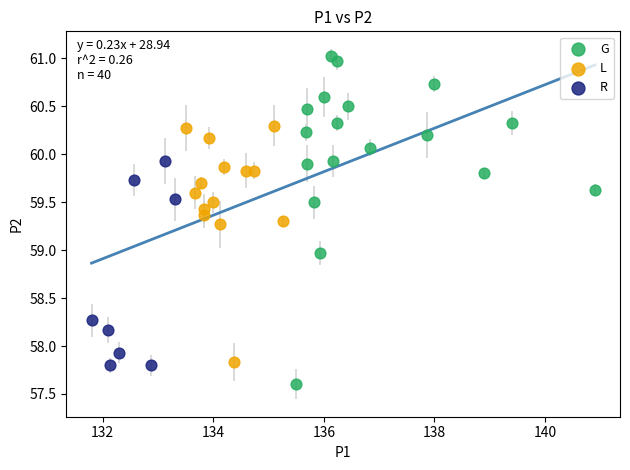

Which series has the widest spread of Y values?

G